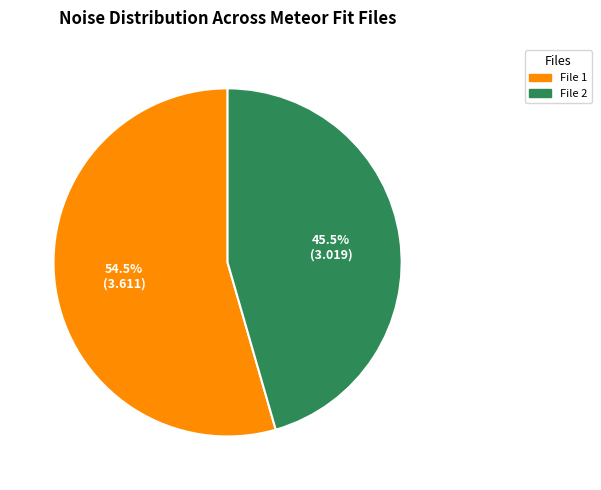

Does any single category account for the majority?

Yes